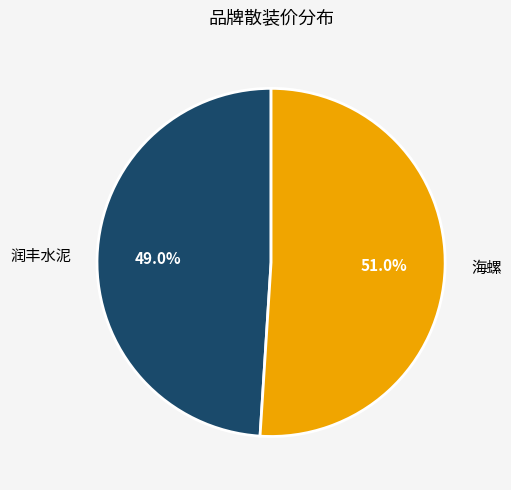

To the nearest percent, what percentage of the pie is 海螺?

51%